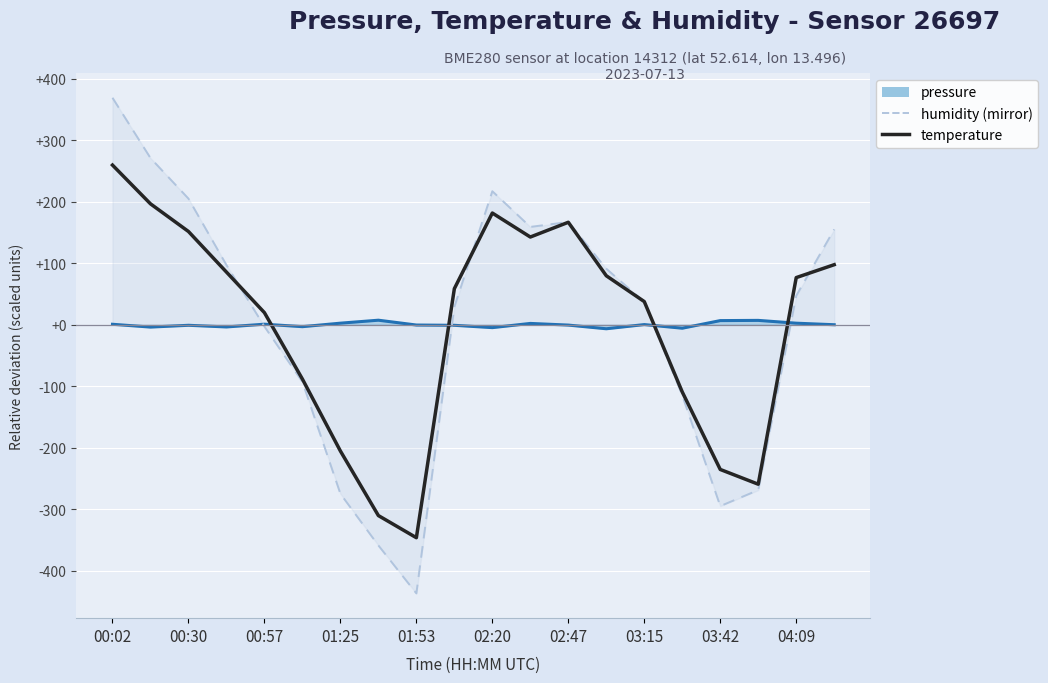

True or false: temperature has a value of 162.3 at 19.

False